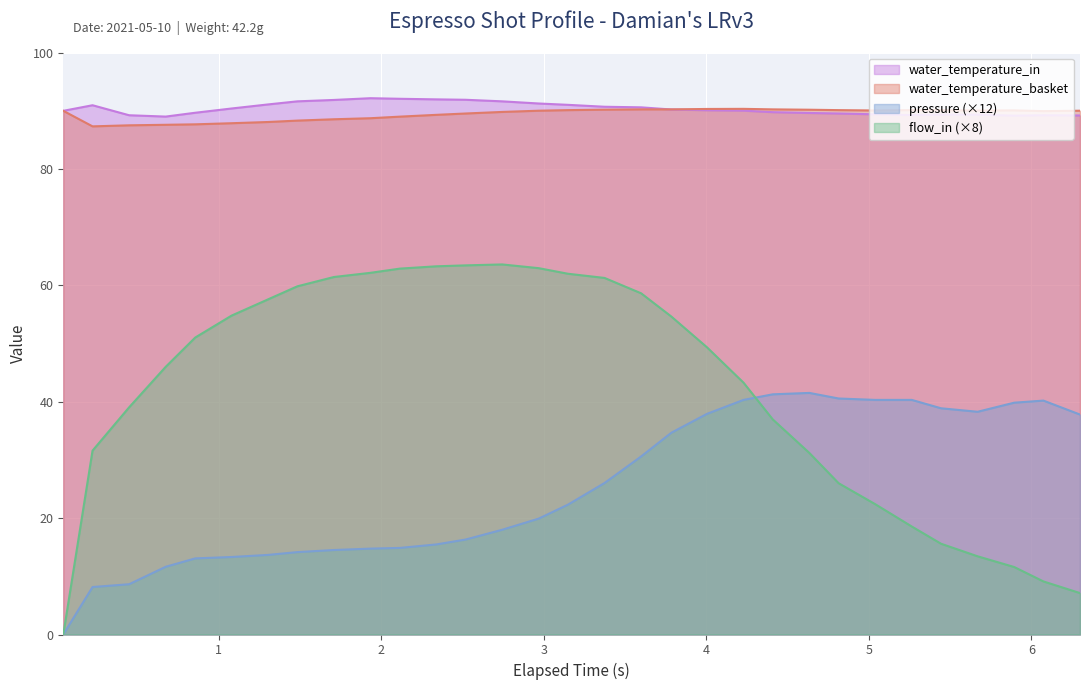

What is the highest value of the water_temperature_basket series?

90.3